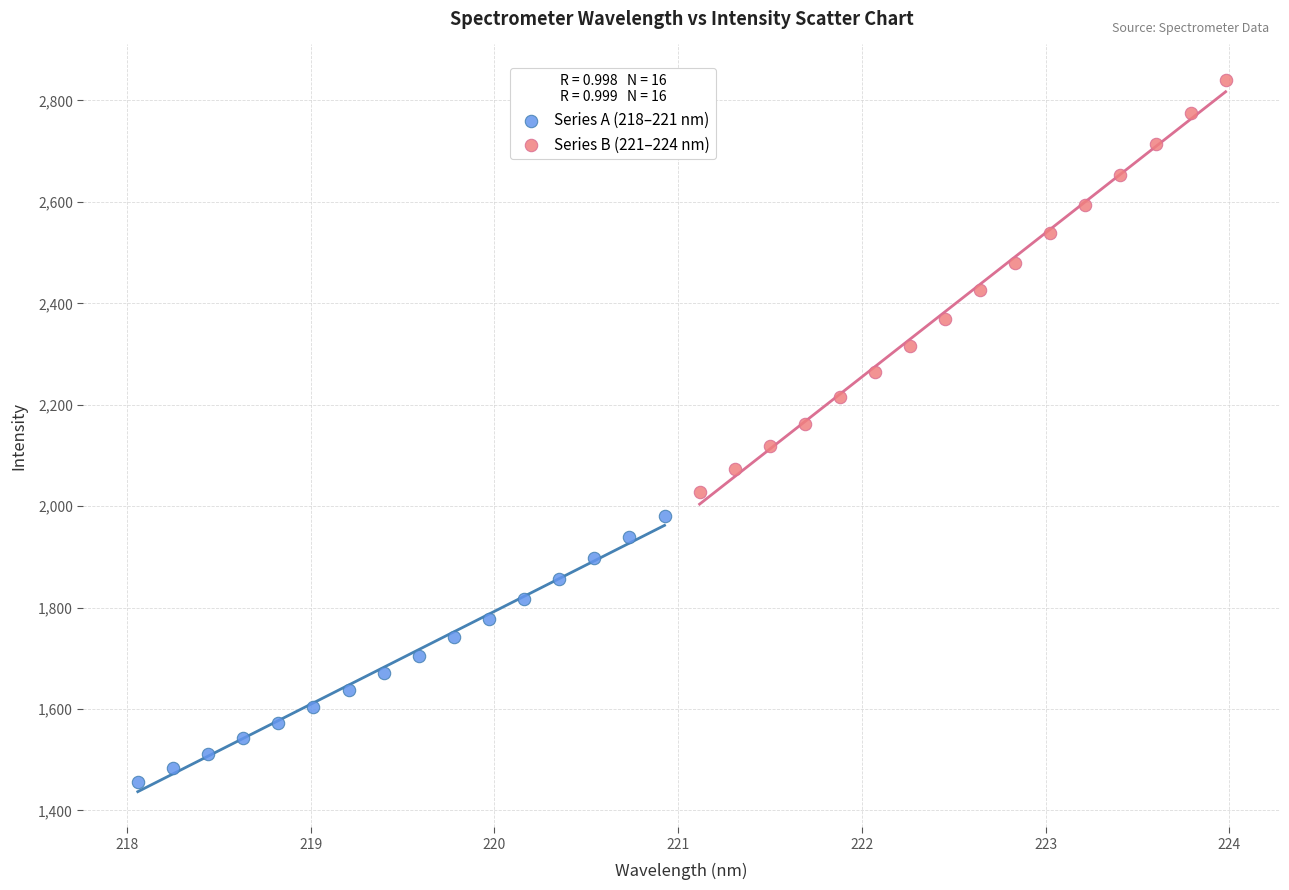

Which series has the widest spread of Y values?

Series B (221–224 nm)